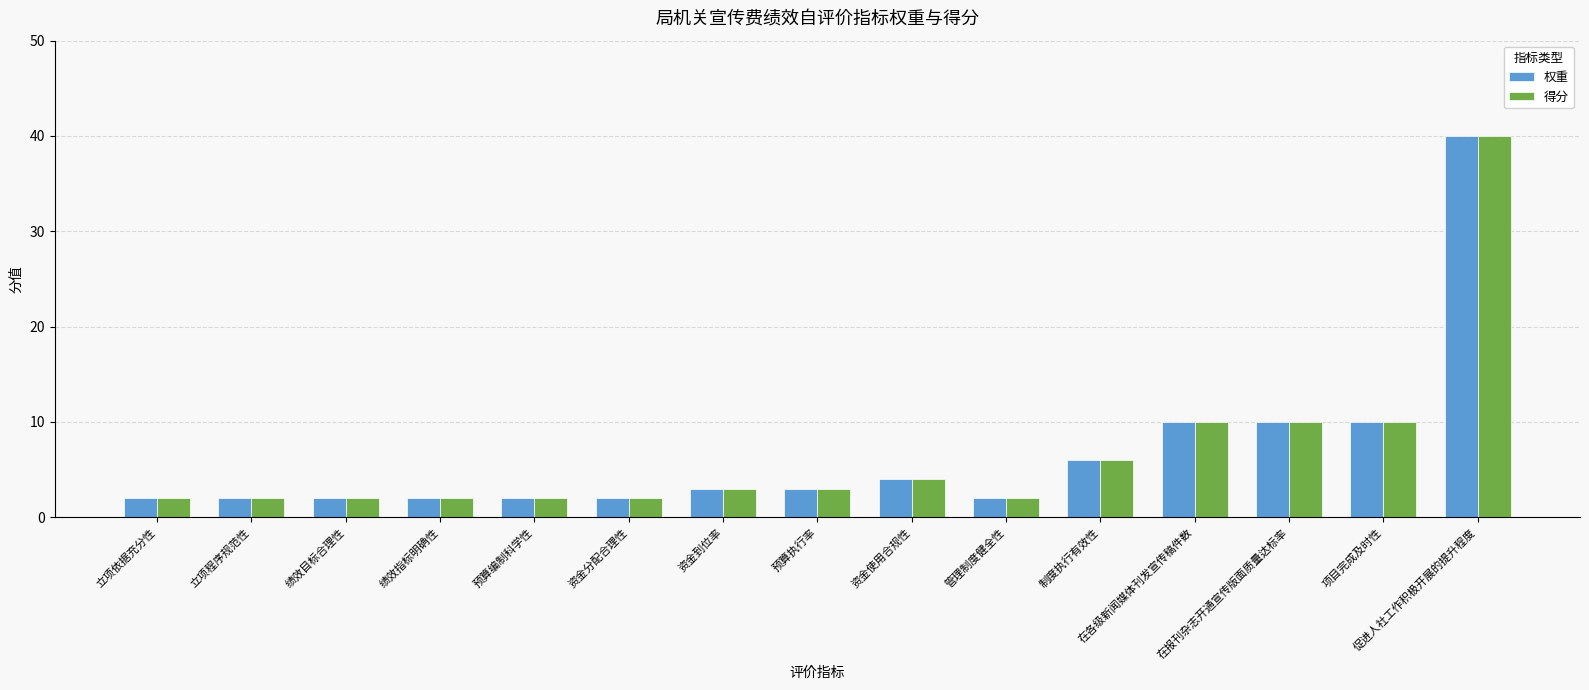

What is the difference between the second highest and second lowest values in the 得分 series?

8